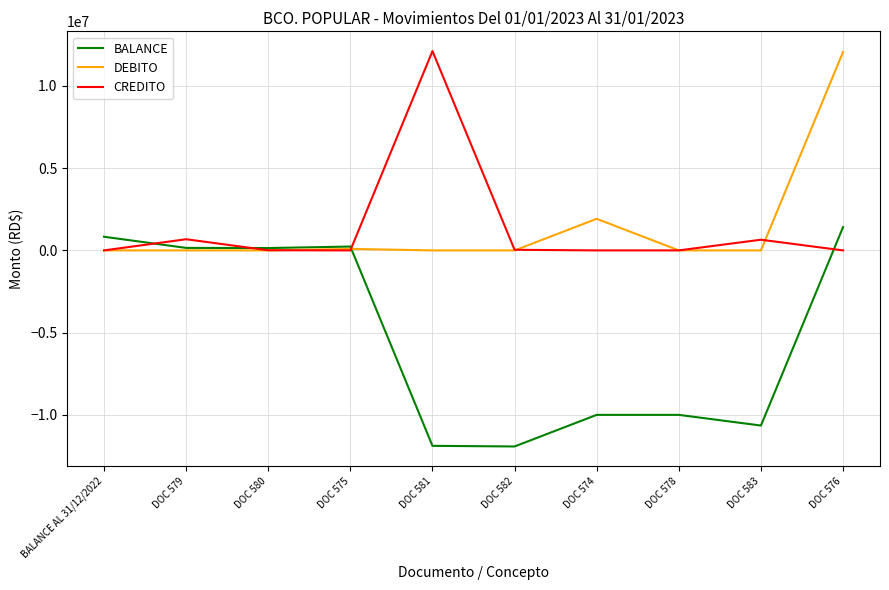

The value of CREDITO at DOC 574 is 7192852.8. True or false?

False